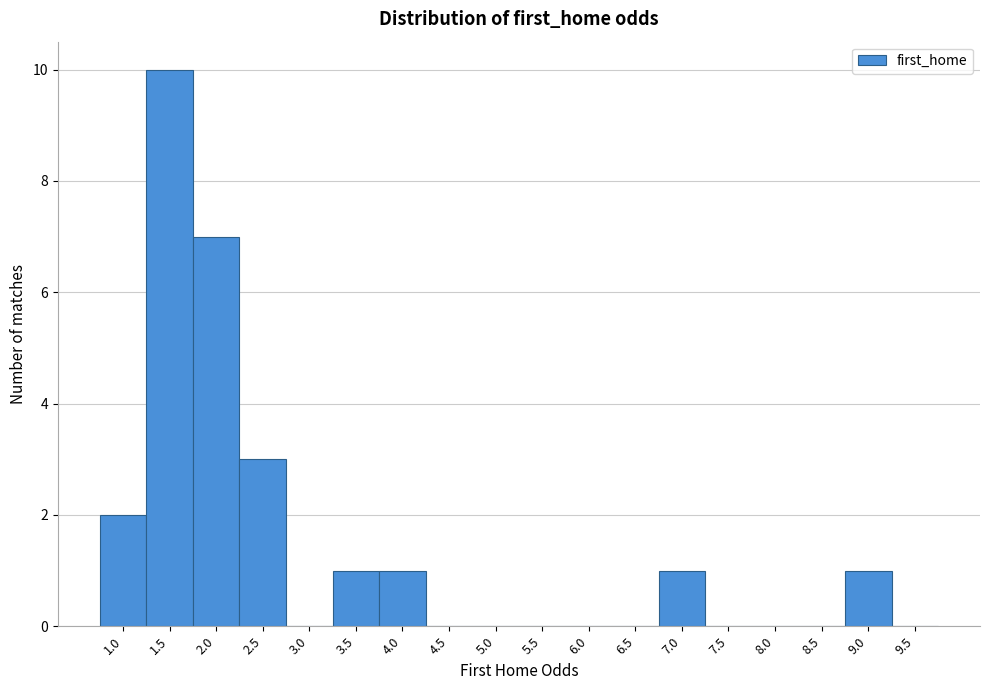

Reading left to right, transcribe all the data shown in this chart.

1.0=2	1.5=10	2.0=7	2.5=3	3.0=0	3.5=1	4.0=1	4.5=0	5.0=0	5.5=0	6.0=0	6.5=0	7.0=1	7.5=0	8.0=0	8.5=0	9.0=1	9.5=0